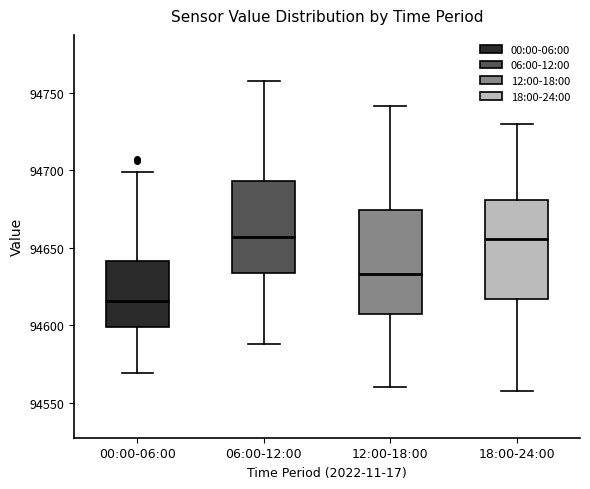

Where does the lower whisker of the box for 12:00-18:00 end on the y-axis? The values are not printed on the chart, so give them approximately, as read against the axis.

94560